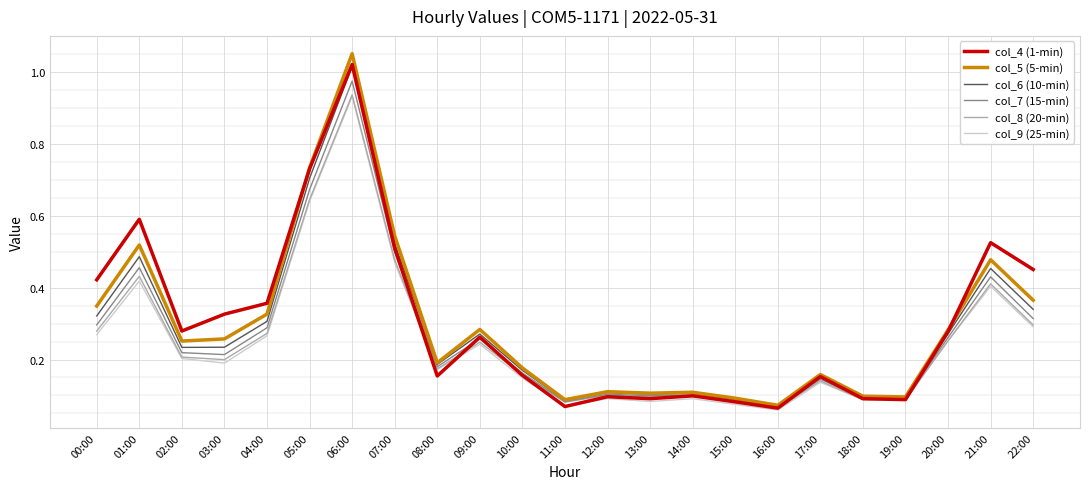

Which series has the largest range (max minus min)?

col_5 (5-min)